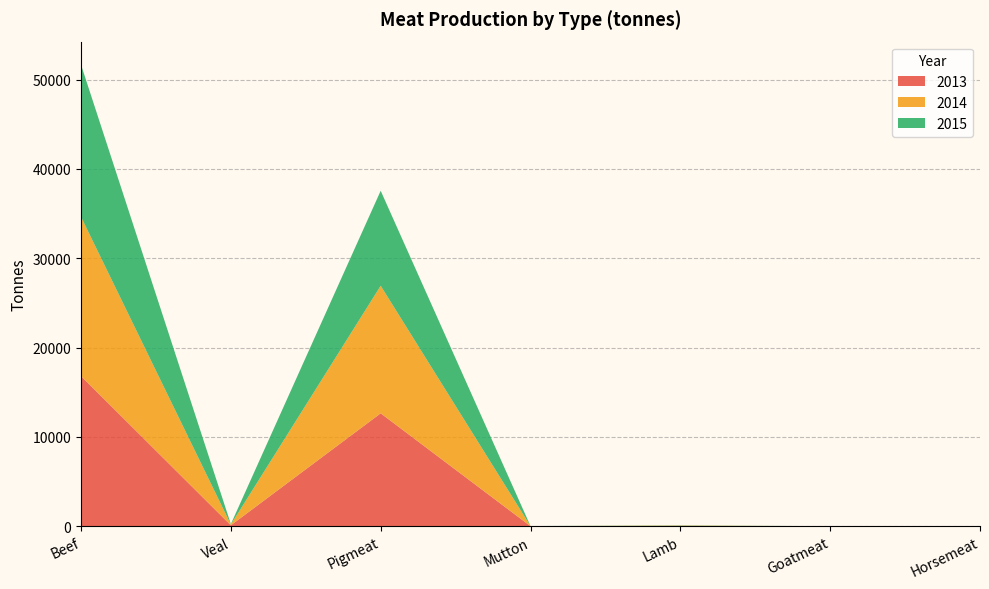

Reading left to right, transcribe all the data shown in this chart.

2013: Beef=16806	Veal=104	Pigmeat=12642	Mutton=4	Lamb=32	Goatmeat=1	Horsemeat=9
2014: Beef=17828	Veal=85	Pigmeat=14275	Mutton=7	Lamb=38	Goatmeat=0	Horsemeat=6
2015: Beef=17036	Veal=48	Pigmeat=10639	Mutton=6	Lamb=28	Goatmeat=0	Horsemeat=2